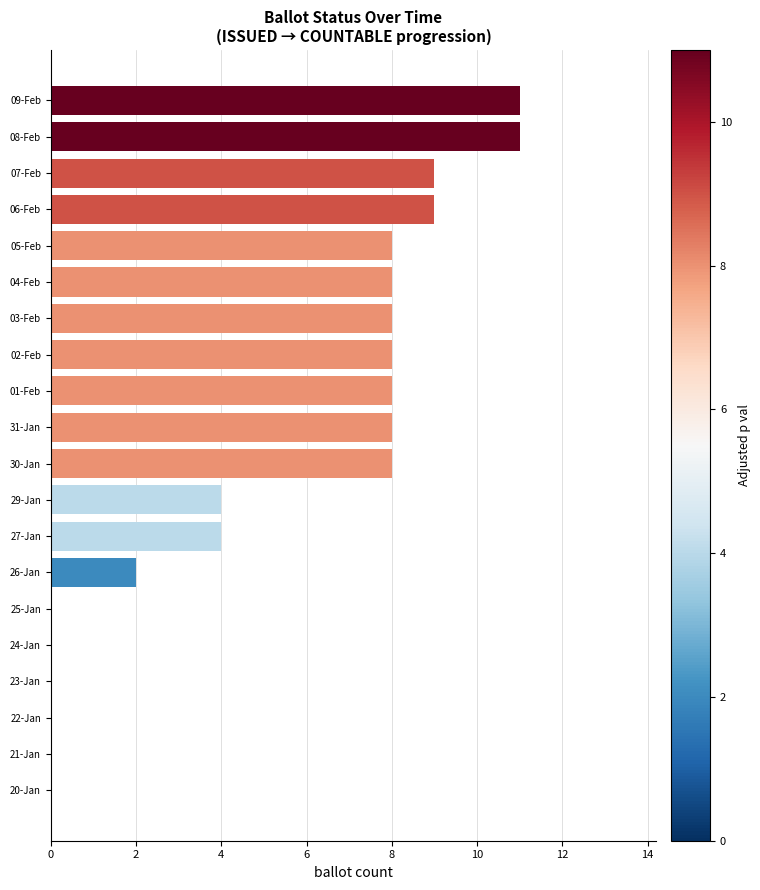

What is the sum of the values at 01-Feb and 22-Jan?

8